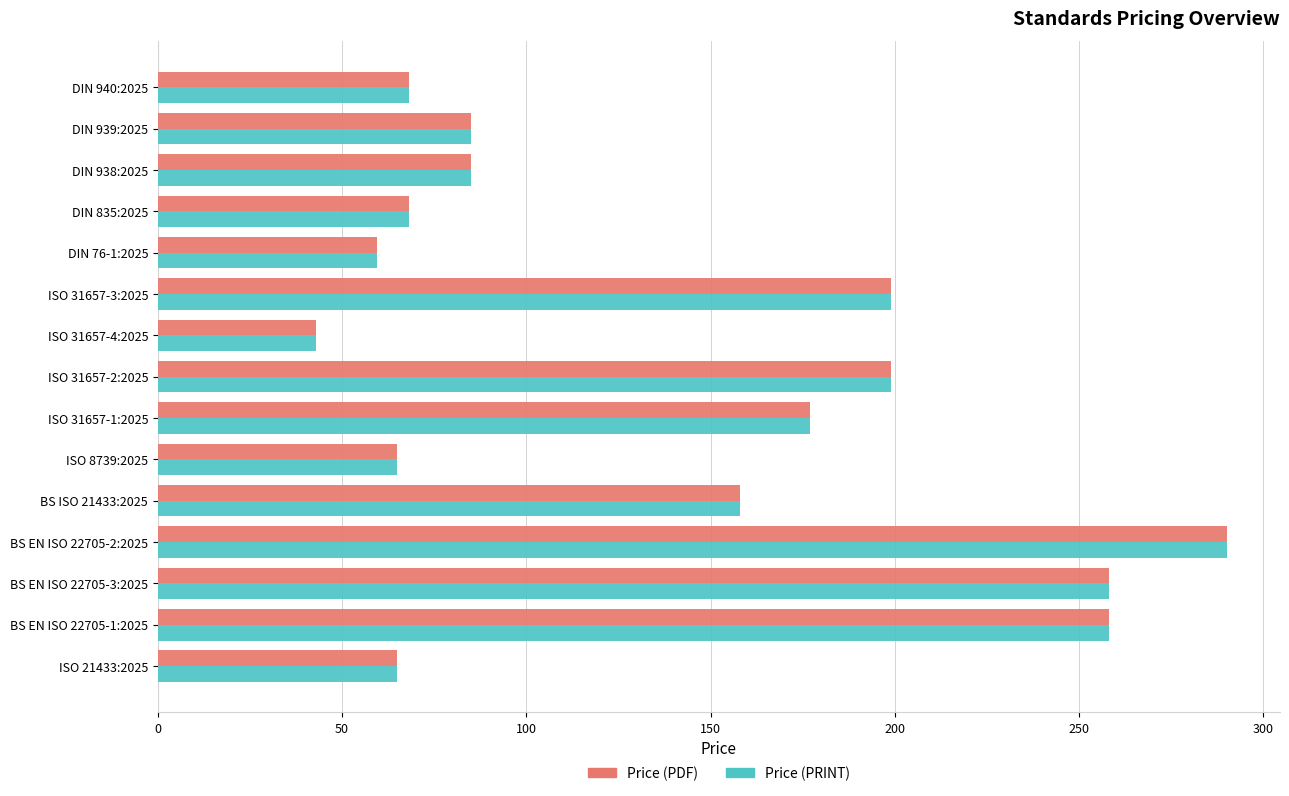

What is the highest value of the Price (PRINT) series?

290.0